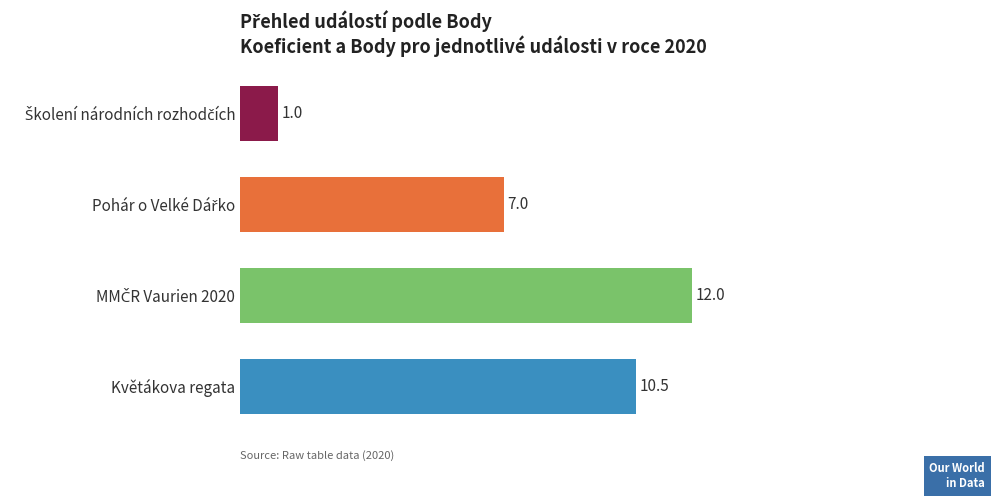

Reading bottom to top, list all the values displayed in this chart.

10.5	12.0	7.0	1.0